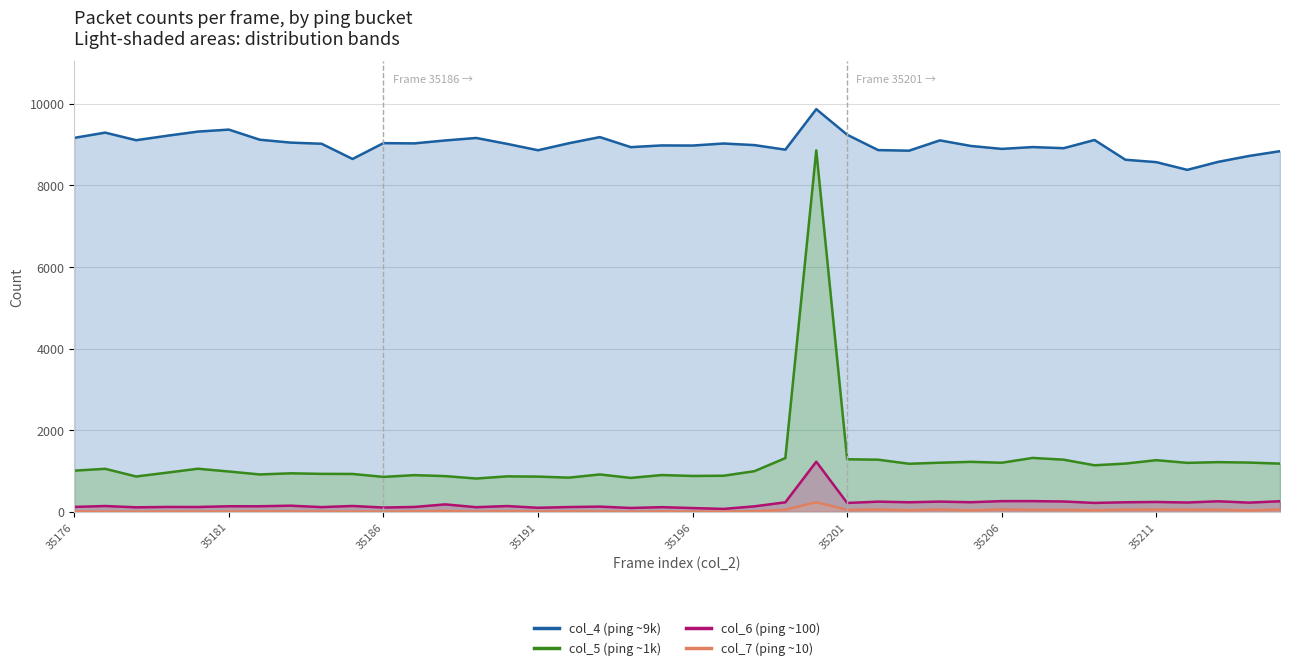

Is it true that col_7 (ping ~10) equals 3 at 8?

False